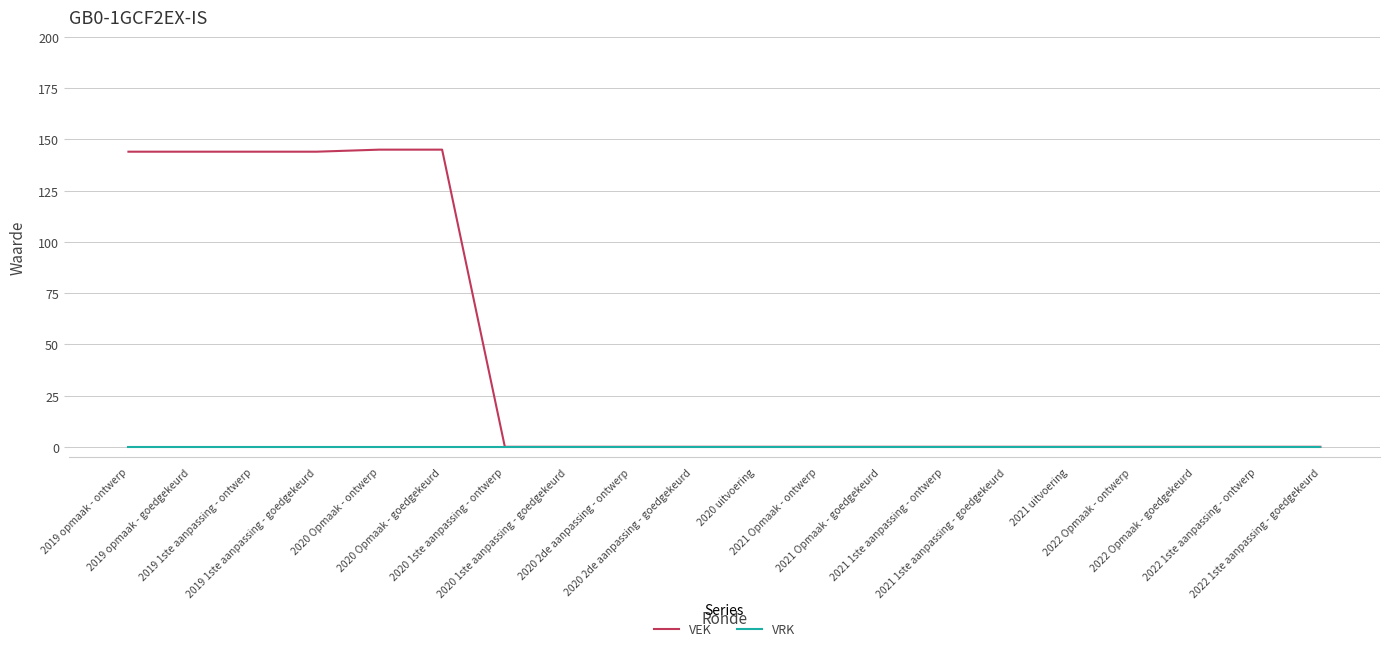

Which series has the widest spread of values?

VEK